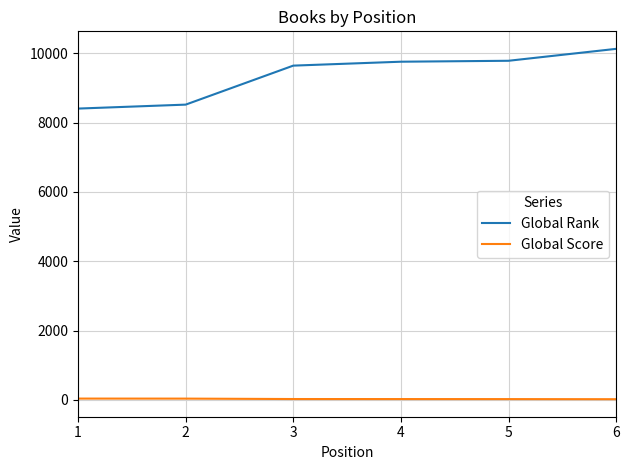

Which series has the widest spread of values?

Global Rank